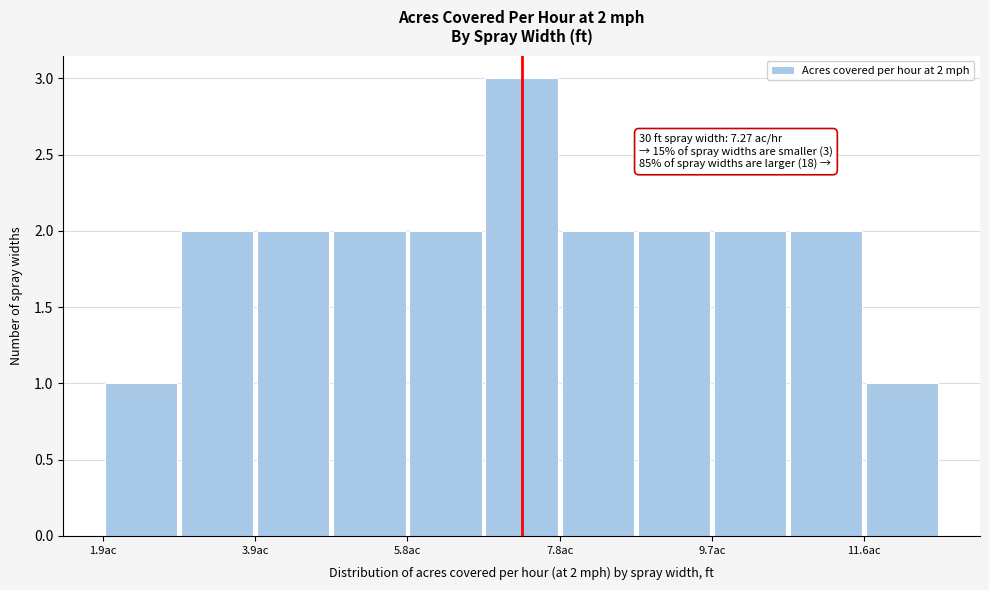

Which range on the x-axis has the tallest bar?

6.8 to 7.8